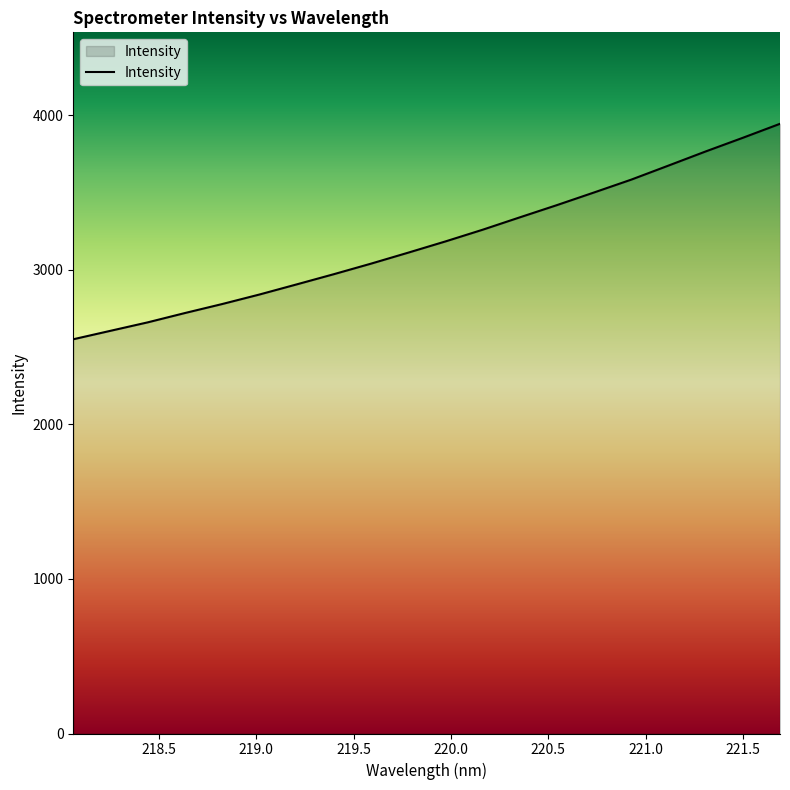

Count the number of data series in this chart.

1